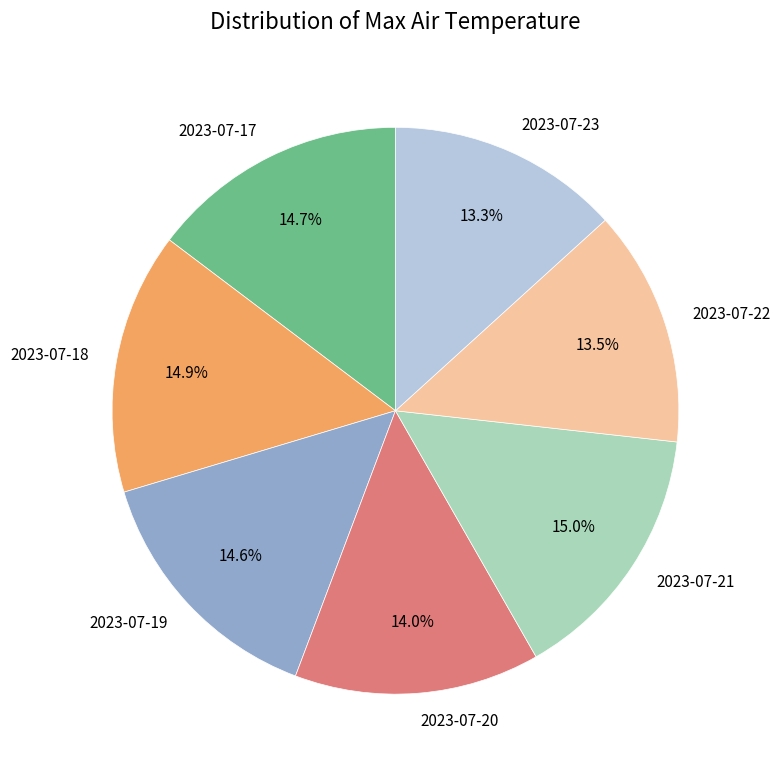

Is it true that 2023-07-20 is 14% of the pie?

True